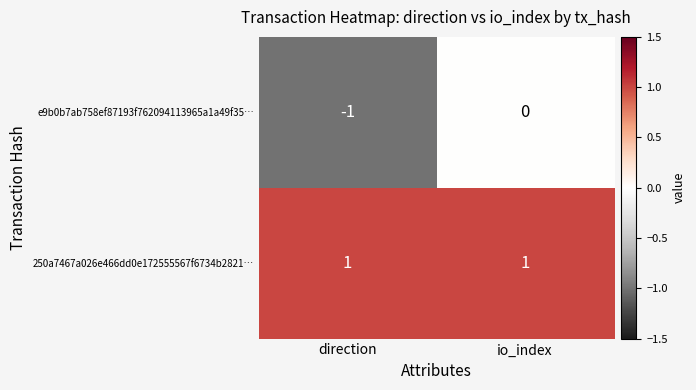

At io_index, list the series in order from largest to smallest.

250a7467a026e466dd0e172555567f6734b2821…, e9b0b7ab758ef87193f762094113965a1a49f35…